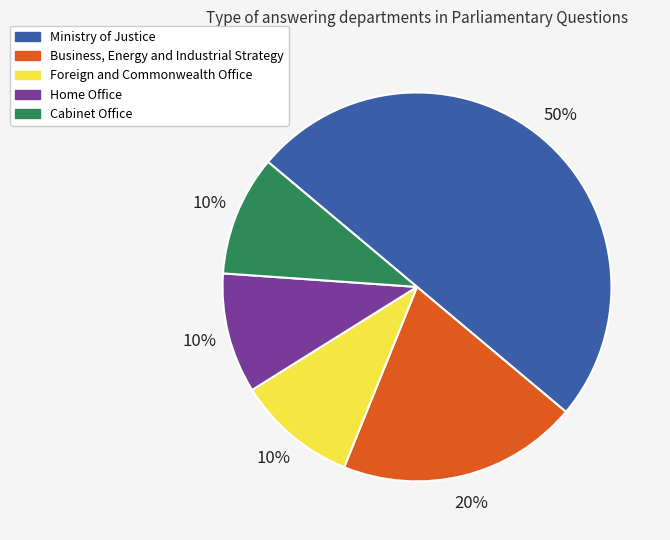

What is the largest slice in the pie chart?

Ministry of Justice